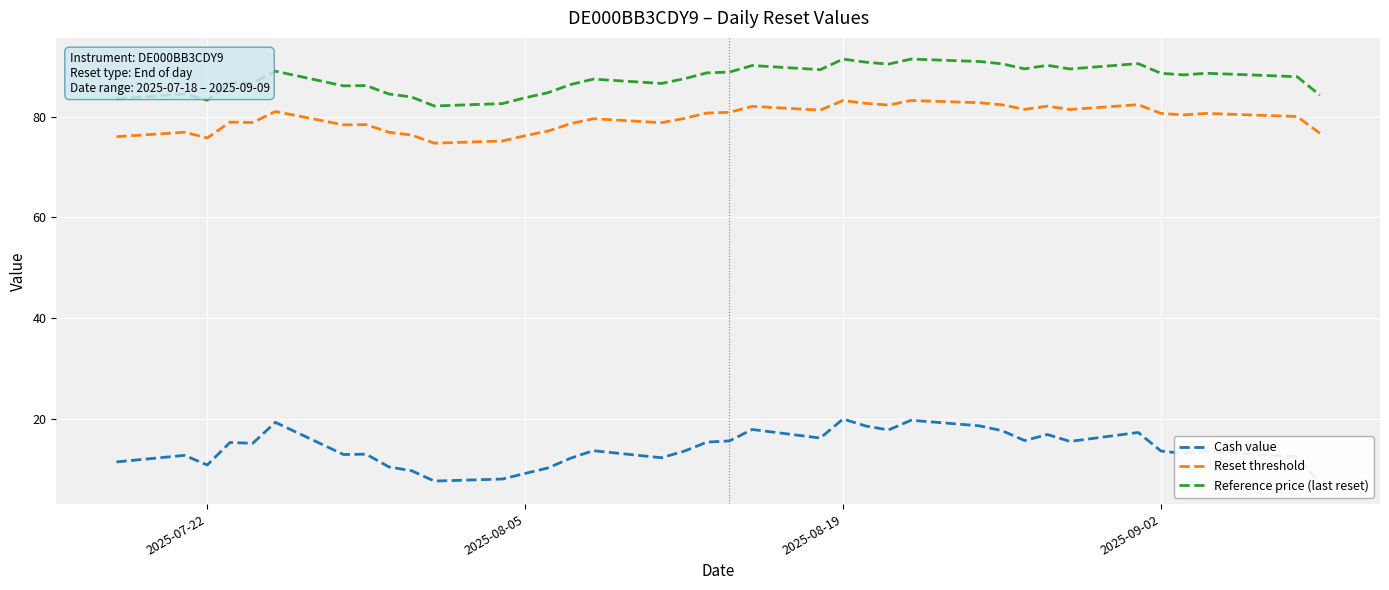

In Cash value, how many points are higher than both neighbors (excluding endpoints)?

11